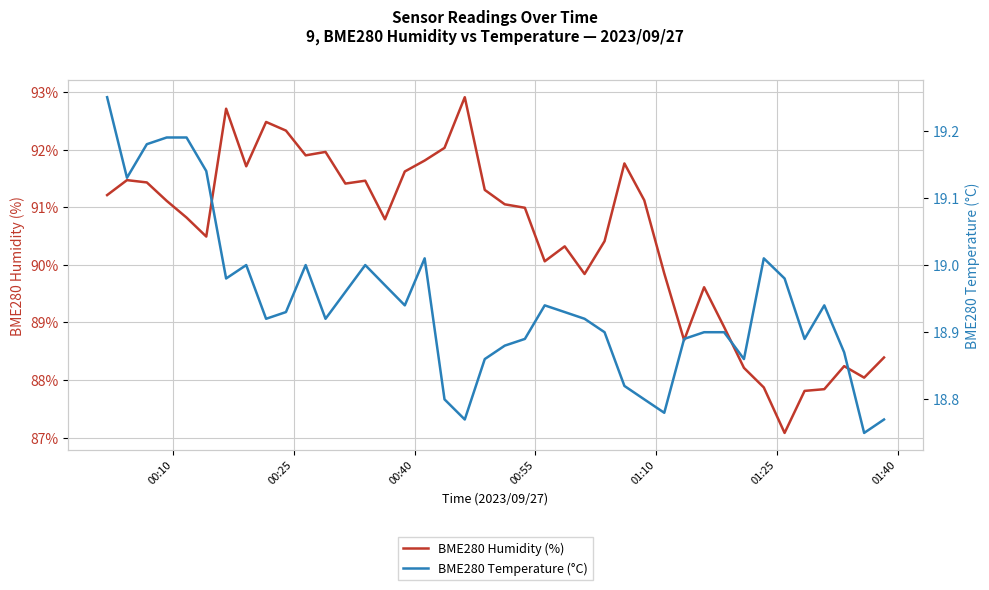

What is the sum of all BME280 Temperature (°C) values?

757.8